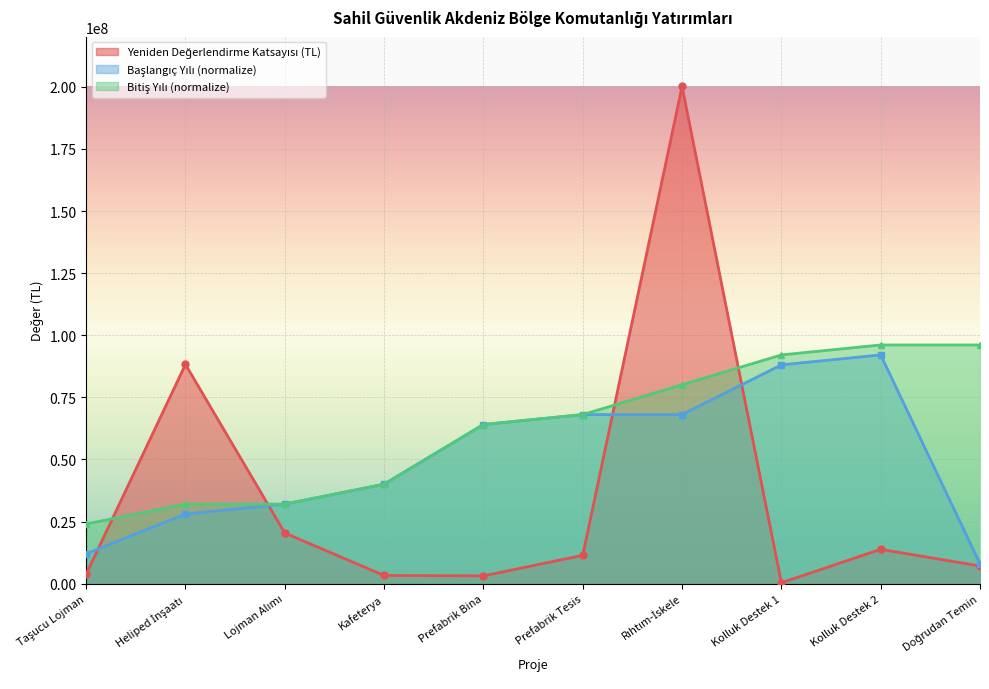

How many data points does each series have?

10